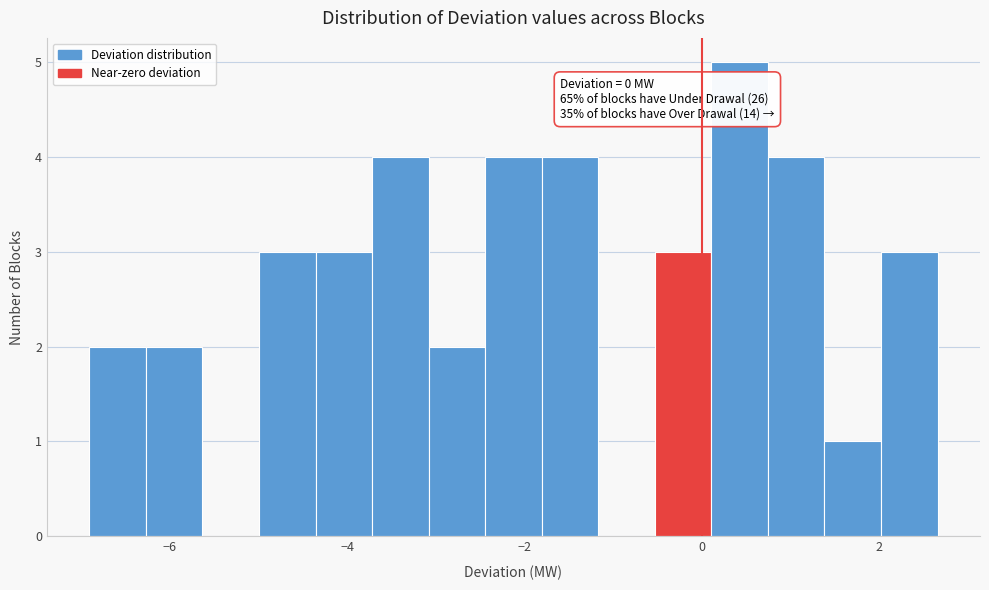

Around what value on the x-axis is the tallest bar? Give the approximate position of its centre, as read against the axis.

0.4